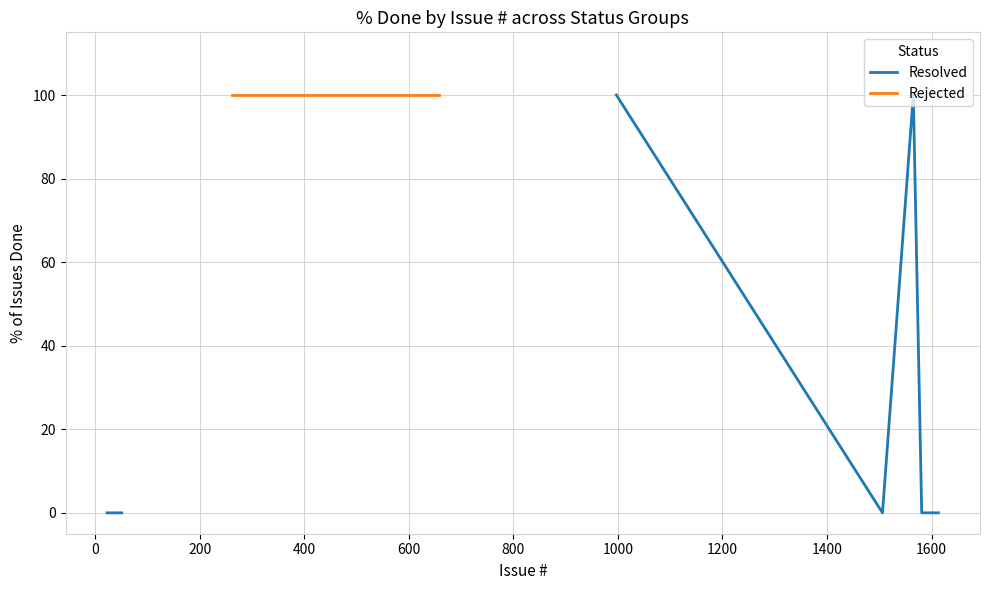

True or false: Resolved has a value of 30.3 at 15.

False